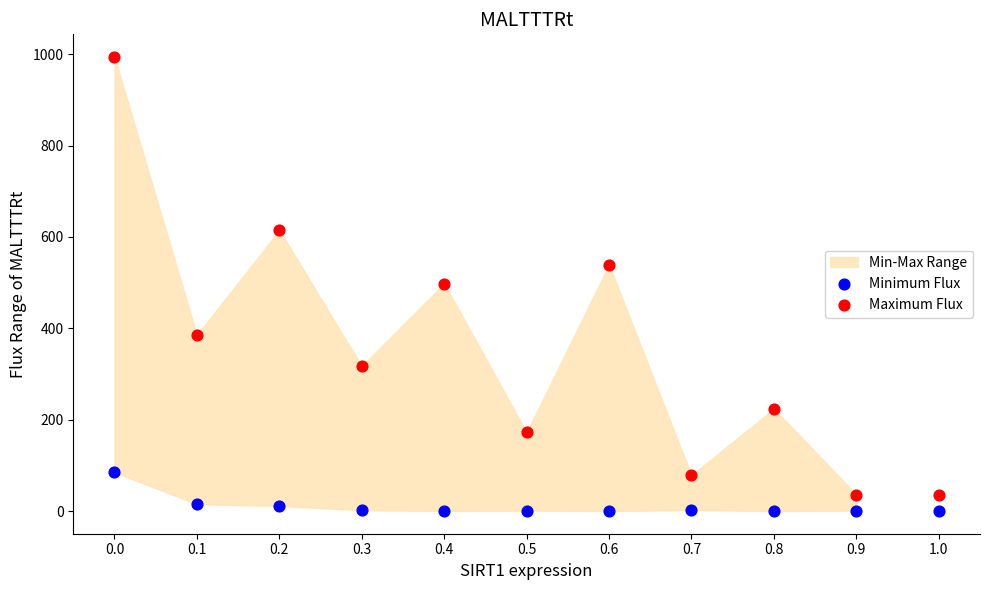

Which series has the widest spread of Y values?

Maximum Flux